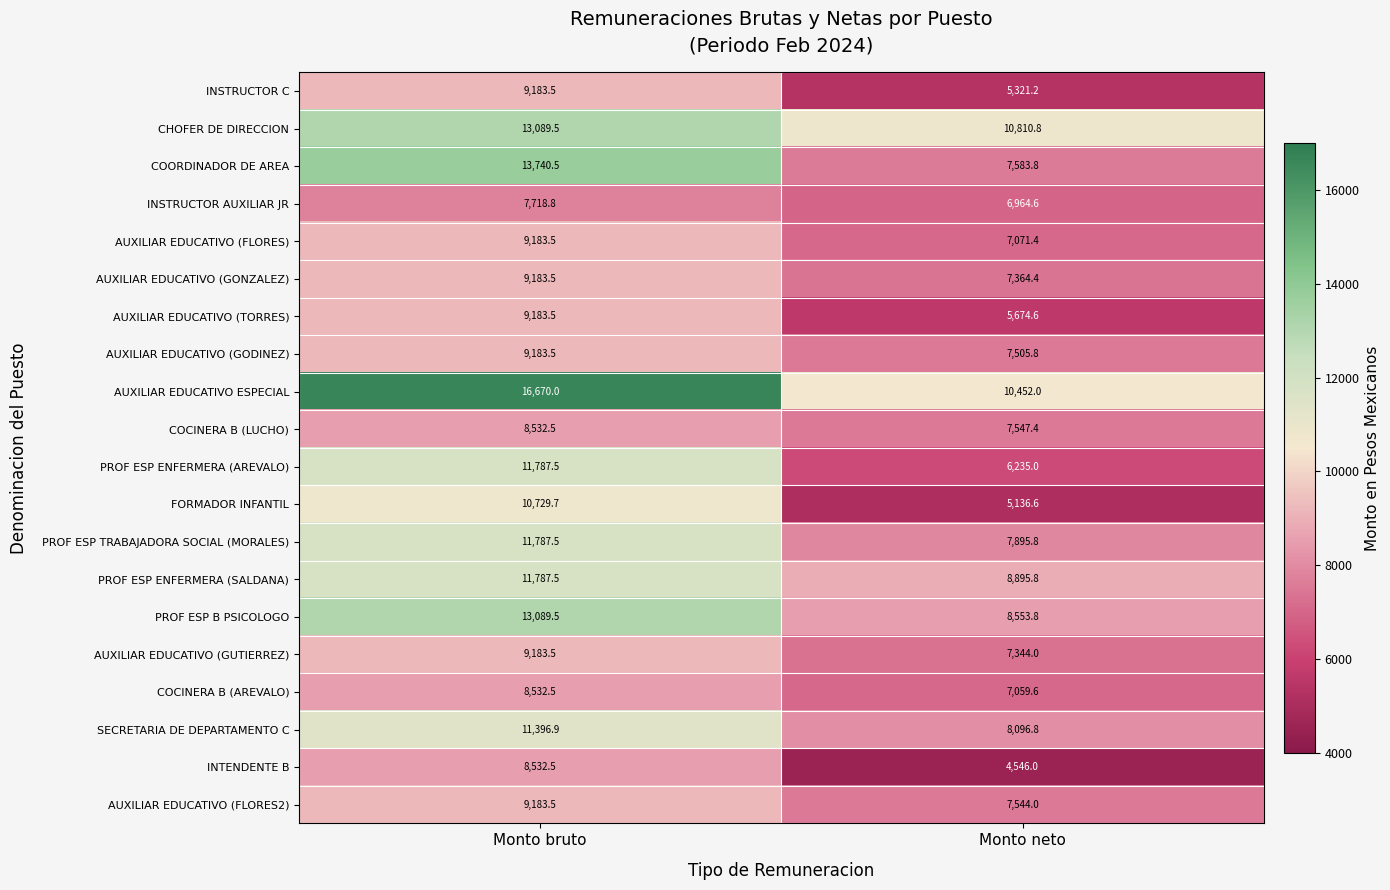

List the labels in order of INTENDENTE B value, smallest first.

Monto neto, Monto bruto